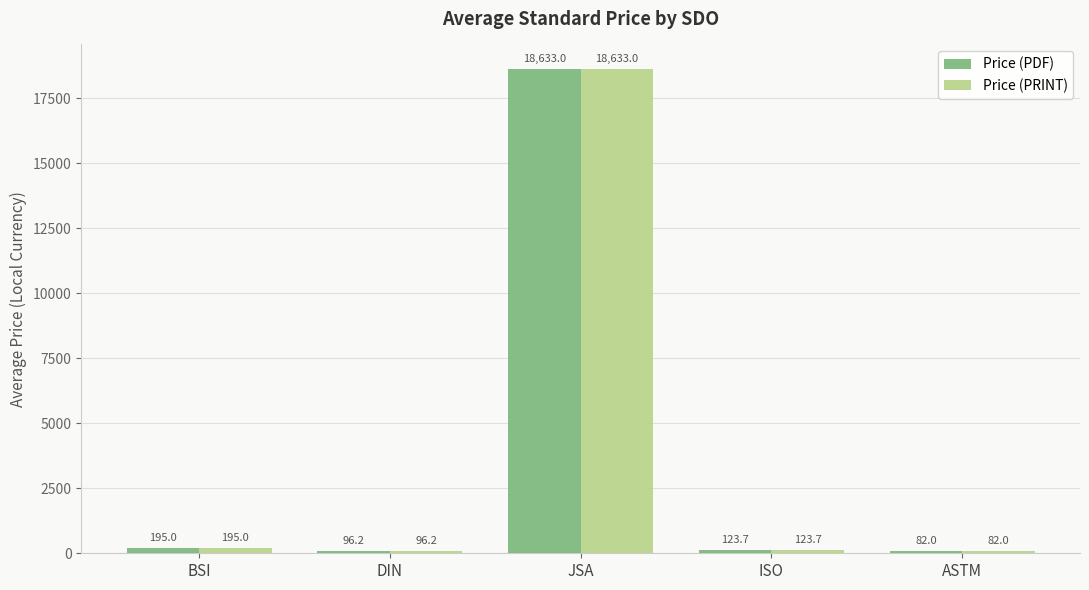

Reading right to left, list all the values displayed in this chart.

Price (PDF): ASTM=82.0	ISO=123.7	JSA=18633.0	DIN=96.2	BSI=195.0
Price (PRINT): ASTM=82.0	ISO=123.7	JSA=18633.0	DIN=96.2	BSI=195.0